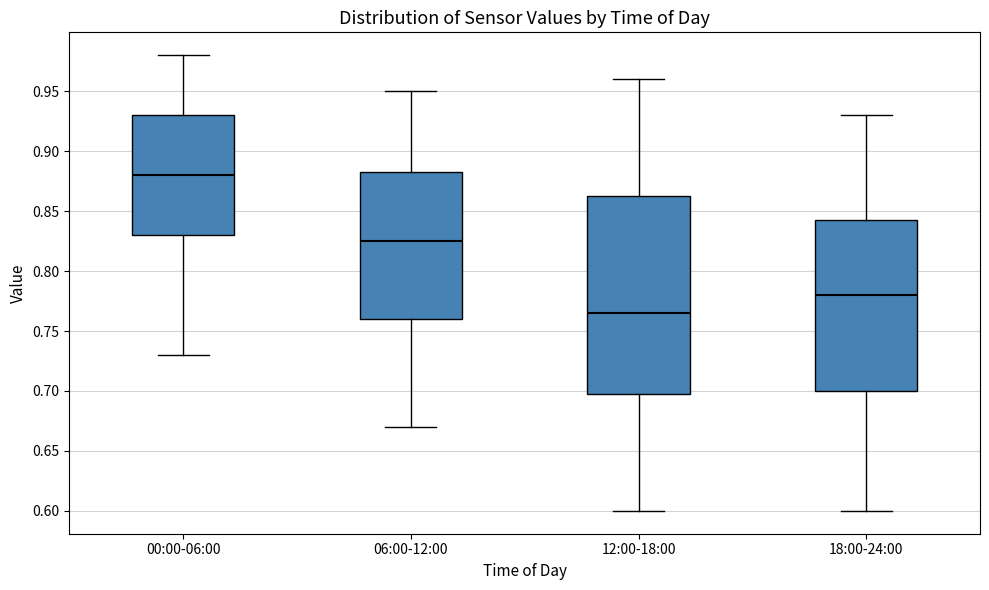

Reading left to right, read every box against the y-axis: the position of its median line, the range the box covers, and the ends of its whiskers. The values are not printed on the chart, so give them approximately, as read against the axis.

00:00-06:00: median 0.880, box 0.830 to 0.930, whiskers 0.730 to 0.980
06:00-12:00: median 0.825, box 0.760 to 0.885, whiskers 0.670 to 0.950
12:00-18:00: median 0.765, box 0.700 to 0.865, whiskers 0.600 to 0.960
18:00-24:00: median 0.780, box 0.700 to 0.845, whiskers 0.600 to 0.930